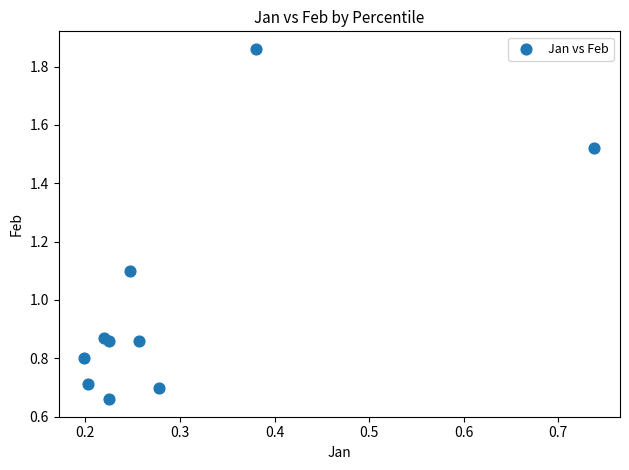

What Y value in the scatter plot is closest to 1?

1.1